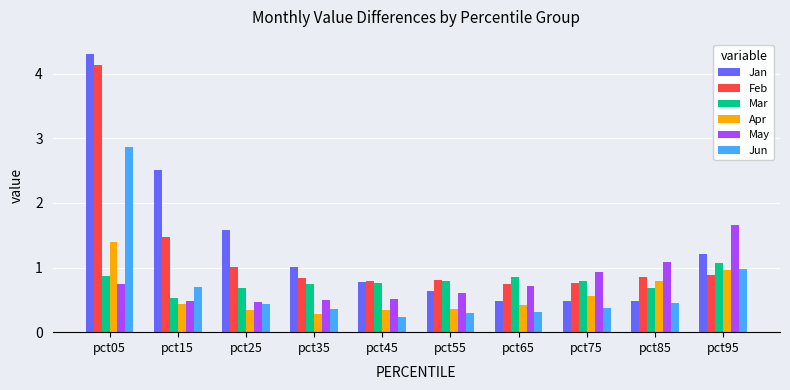

Between pct45 and pct65, which series saw the biggest shift?

Jan